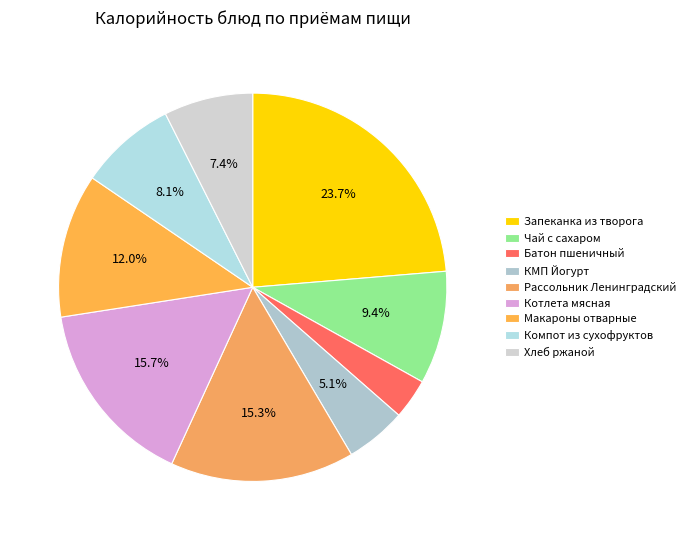

Which has a higher value, Рассольник Ленинградский or Компот из сухофруктов?

Рассольник Ленинградский